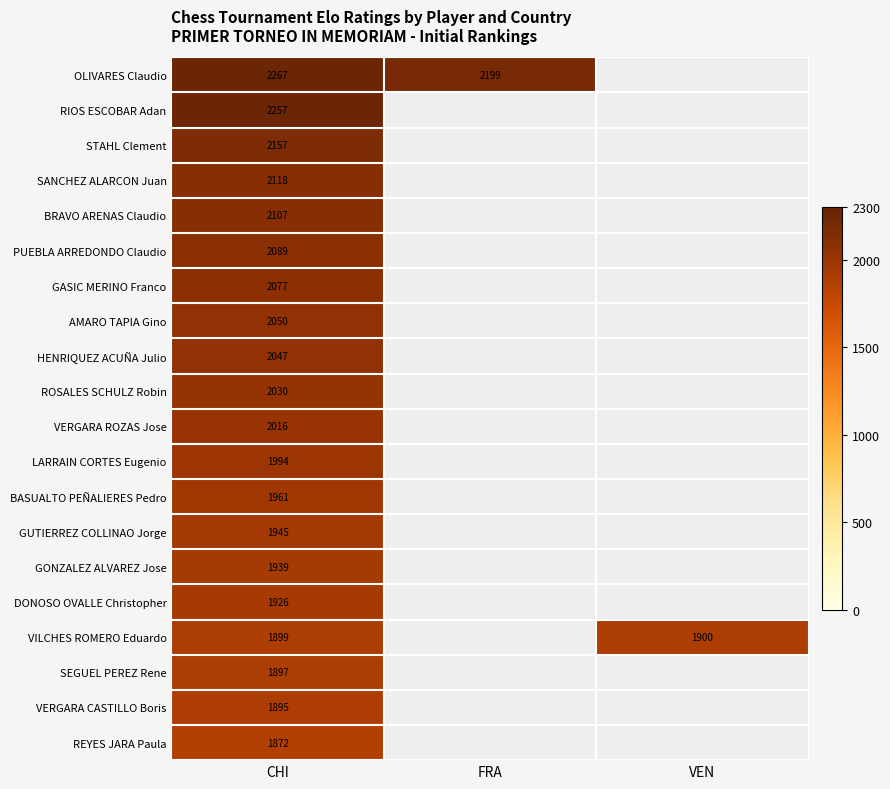

The OLIVARES Claudio series shows 2920 at FRA. True or false?

False